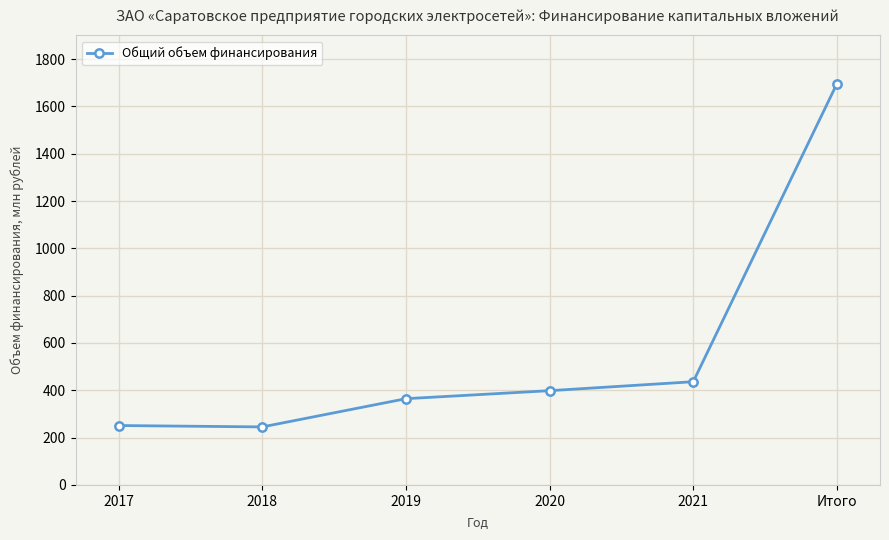

Does the chart have visible grid lines?

Yes